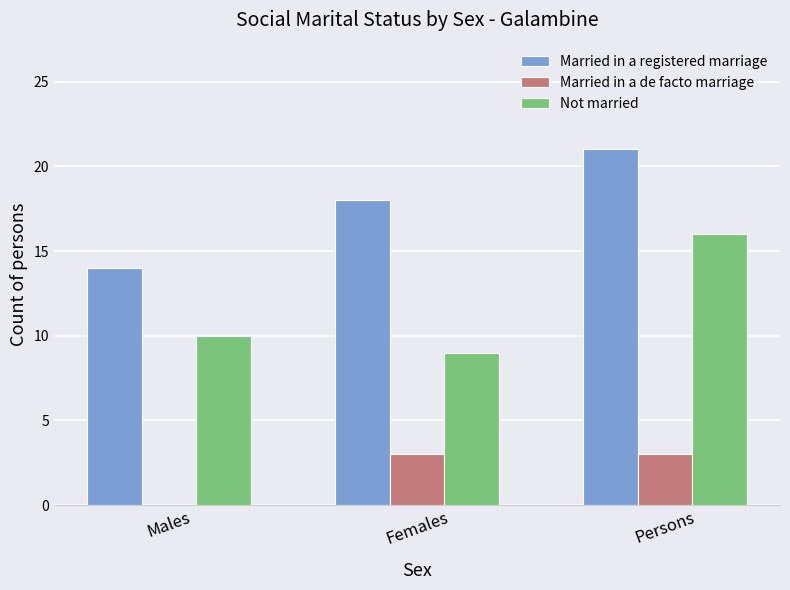

Which series changed the most between Females and Persons?

Not married